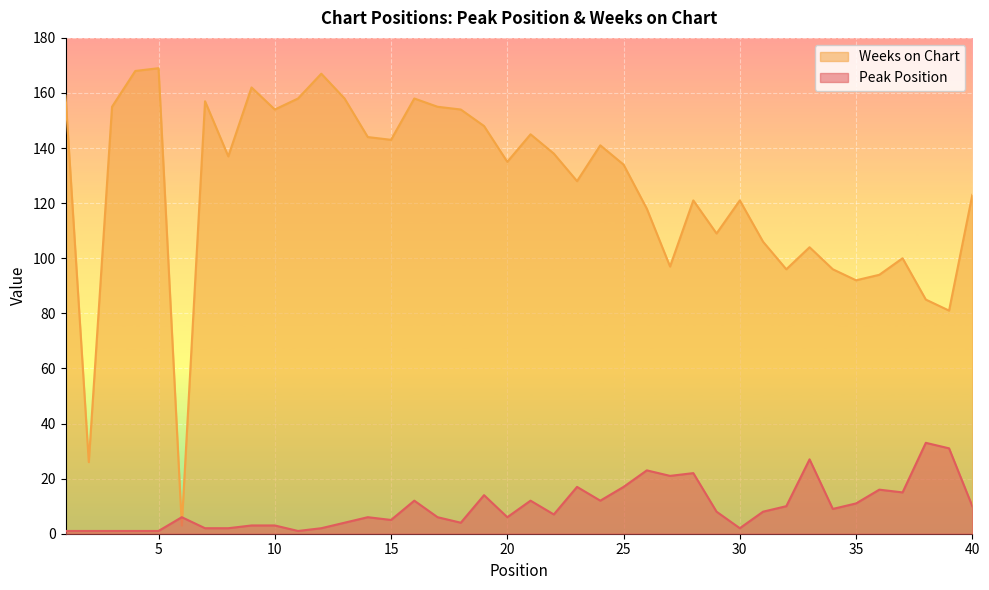

What is the value of the Weeks on Chart point at the 31st from the left?

106